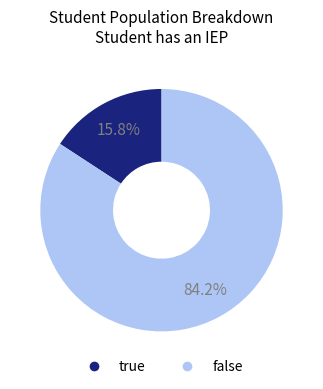

Which has a higher value, true or false?

false